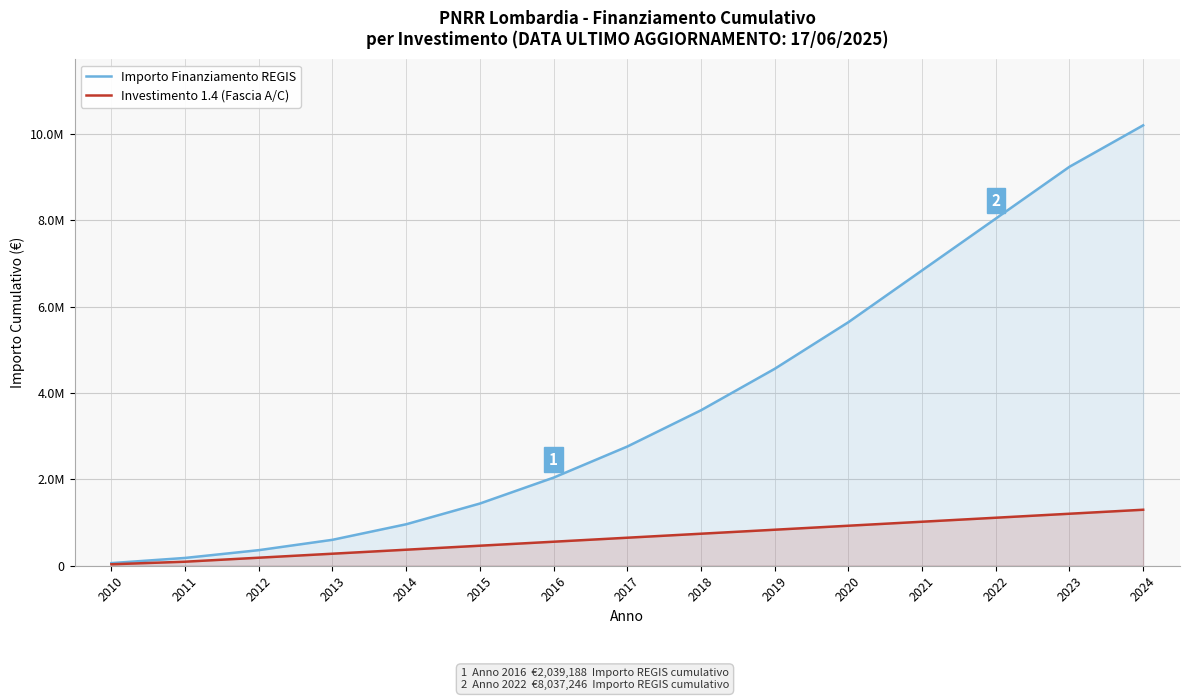

What is the highest value of the Importo Finanziamento REGIS series?

10196610